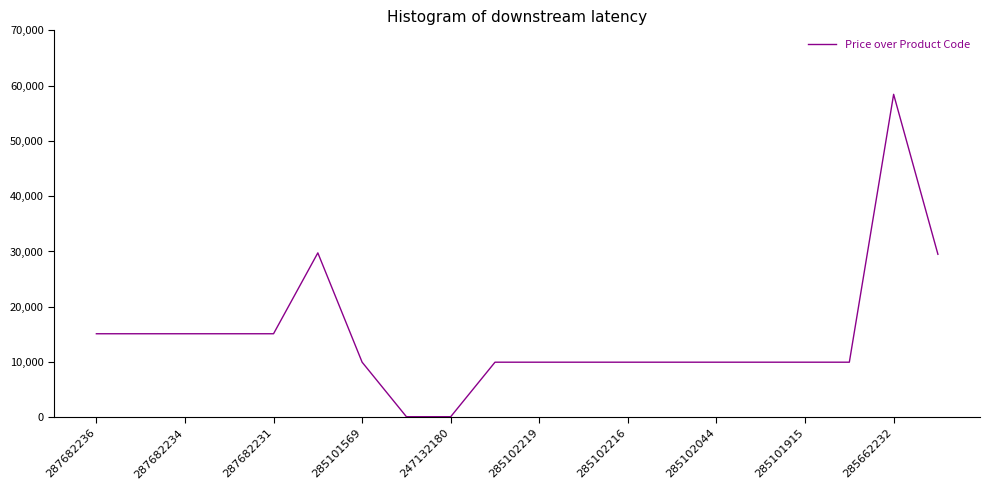

What is the difference between the maximum and minimum values?

58312.4